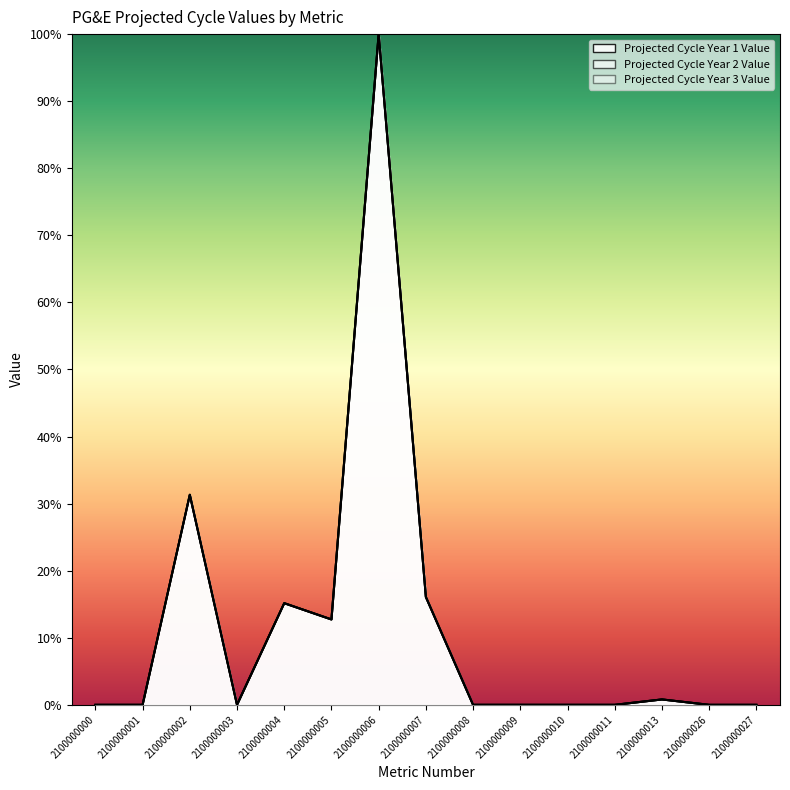

At which category is the sum across all series the highest?

2100000006